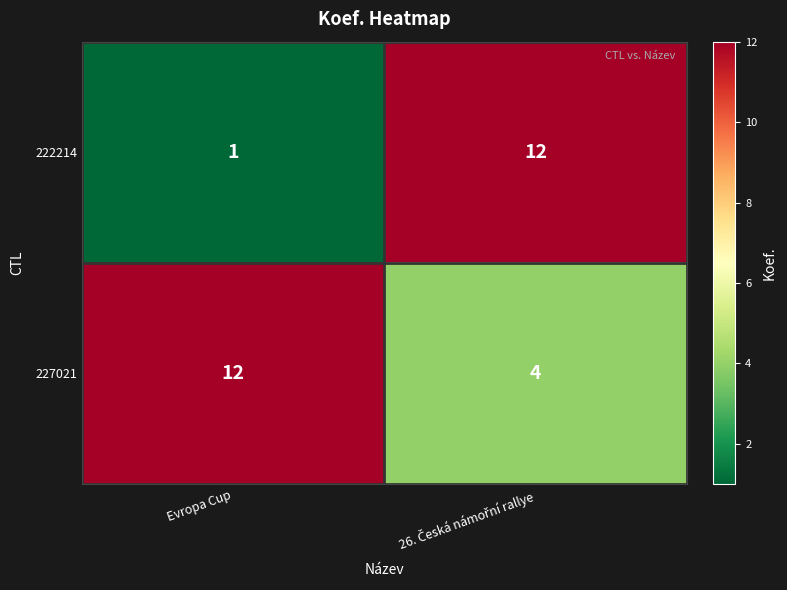

Reading right to left, what are all the values shown in this chart?

222214: 12	1
227021: 4	12